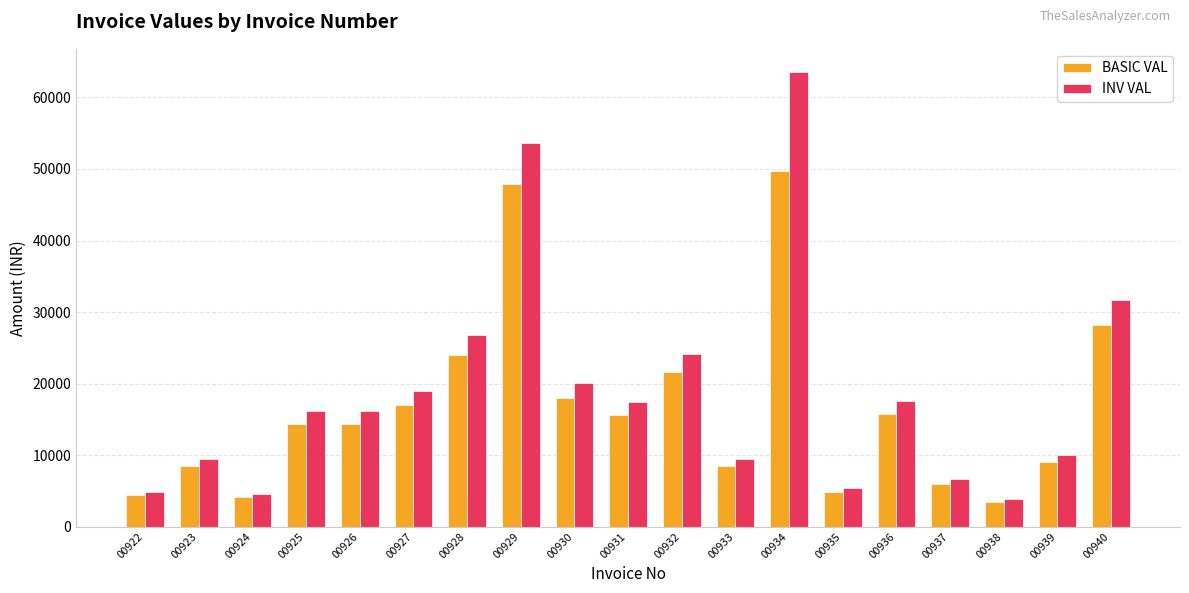

Which series changed the most between 00929 and 00935?

INV VAL